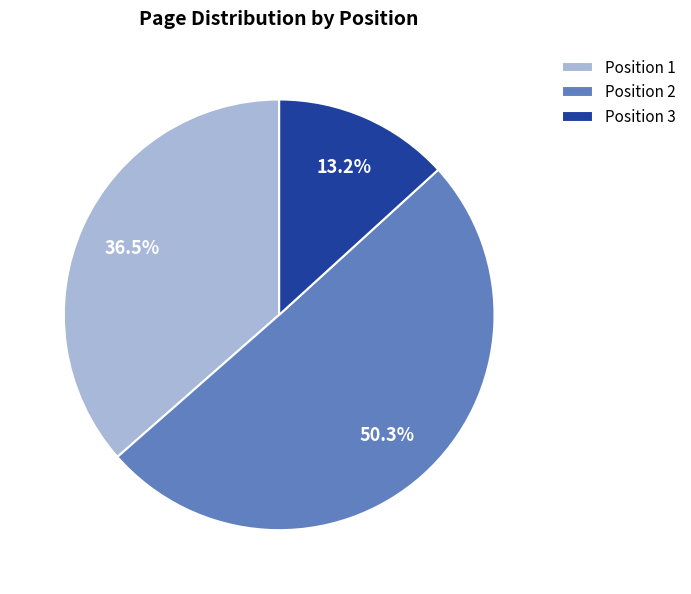

Count the number of slices in the pie.

3